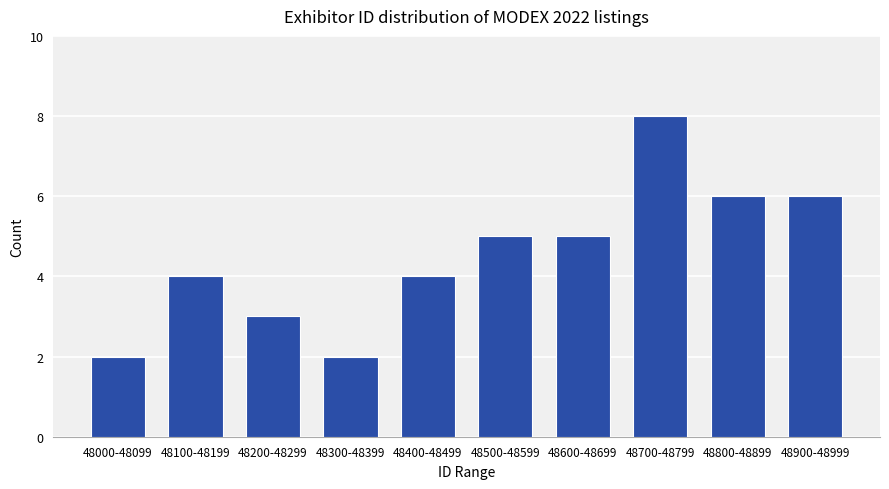

Reading left to right, what are all the values shown in this chart?

48000-48099=2	48100-48199=4	48200-48299=3	48300-48399=2	48400-48499=4	48500-48599=5	48600-48699=5	48700-48799=8	48800-48899=6	48900-48999=6